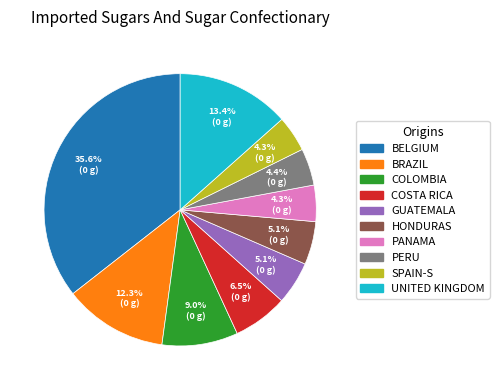

How many slices are in this pie chart?

10